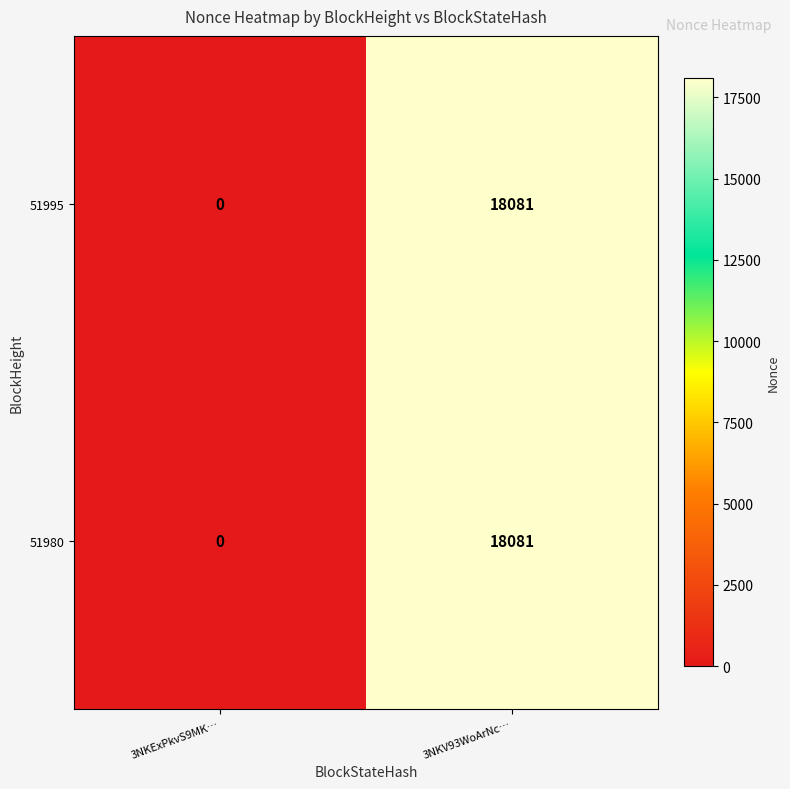

Reading left to right, extract all data points from this chart.

51995: 0	18081
51980: 0	18081